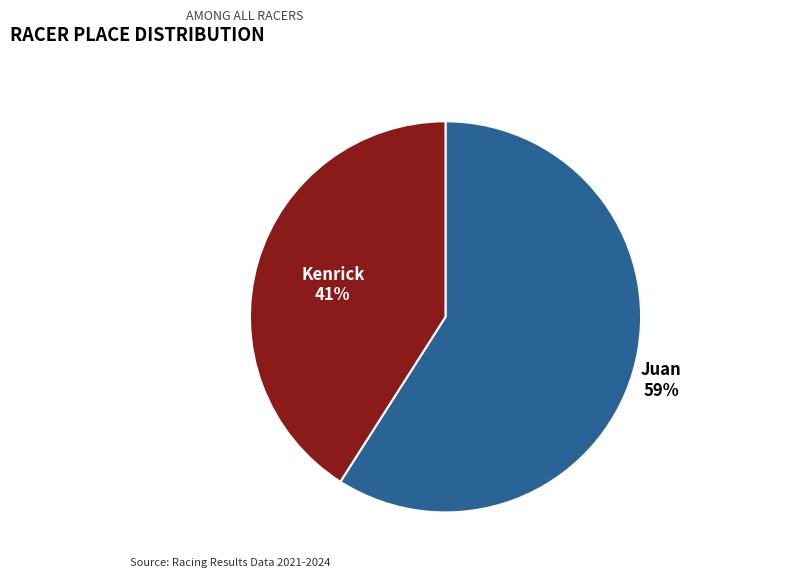

To the nearest percent, what is the difference between the largest and smallest slice percentages?

18%